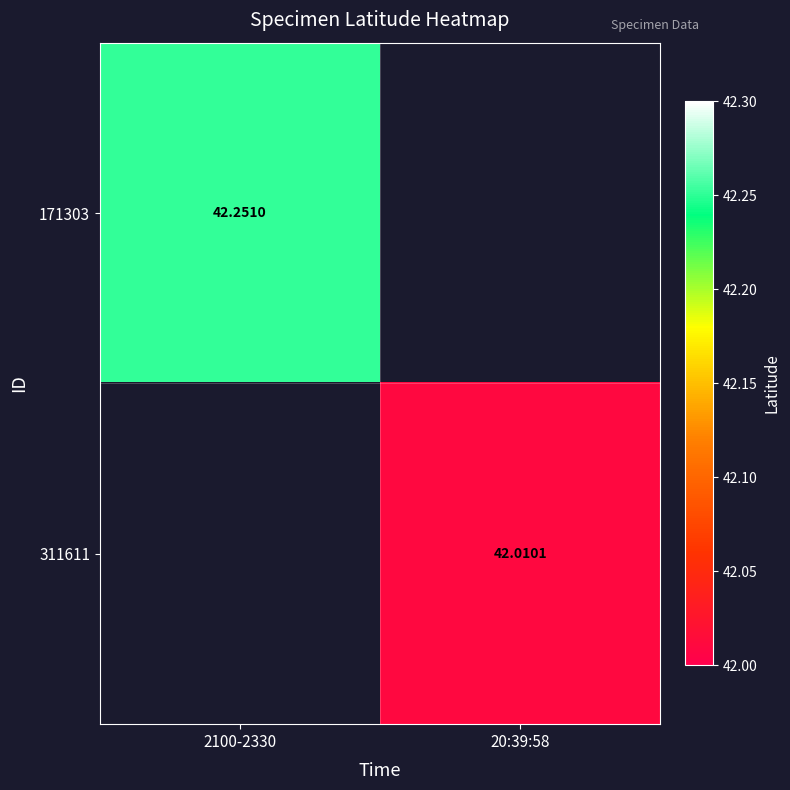

Rank the categories by 311611 value from lowest to highest.

2100-2330, 20:39:58